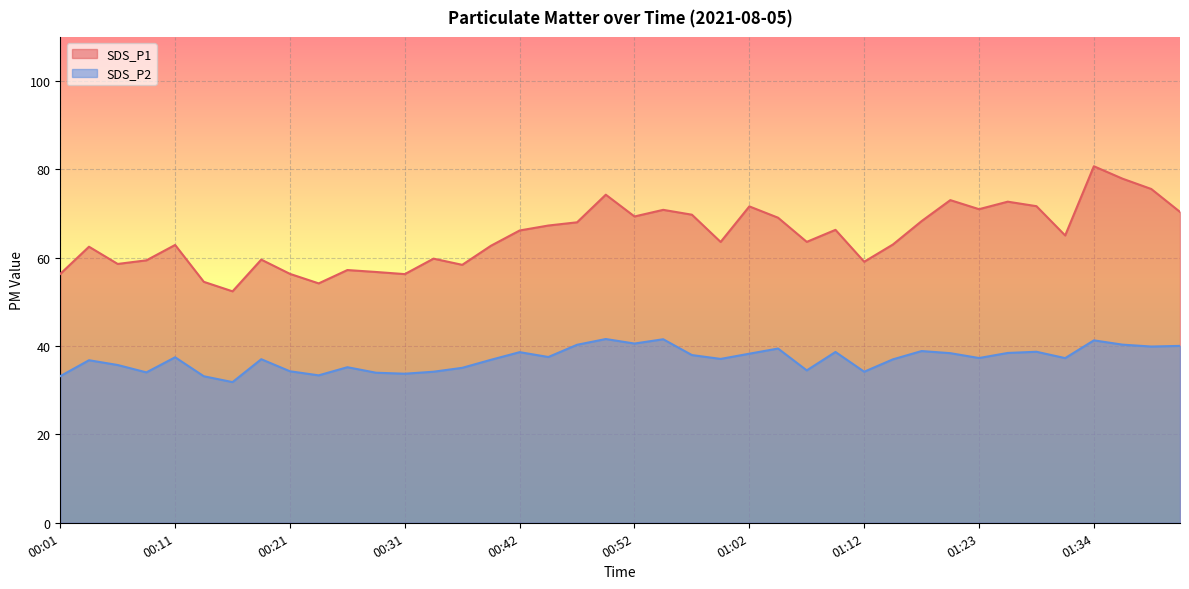

Which series has the largest total across all categories?

SDS_P1